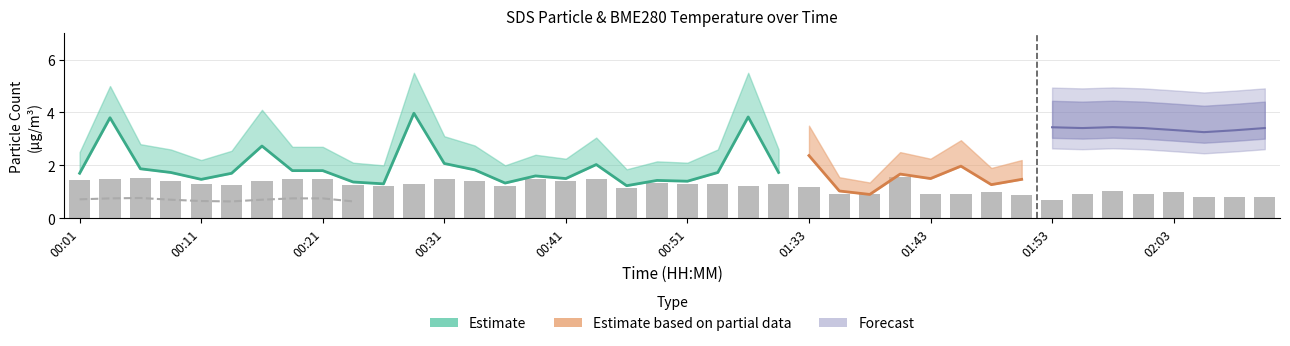

At which label is SDS_P1 closest to 2?

00:43